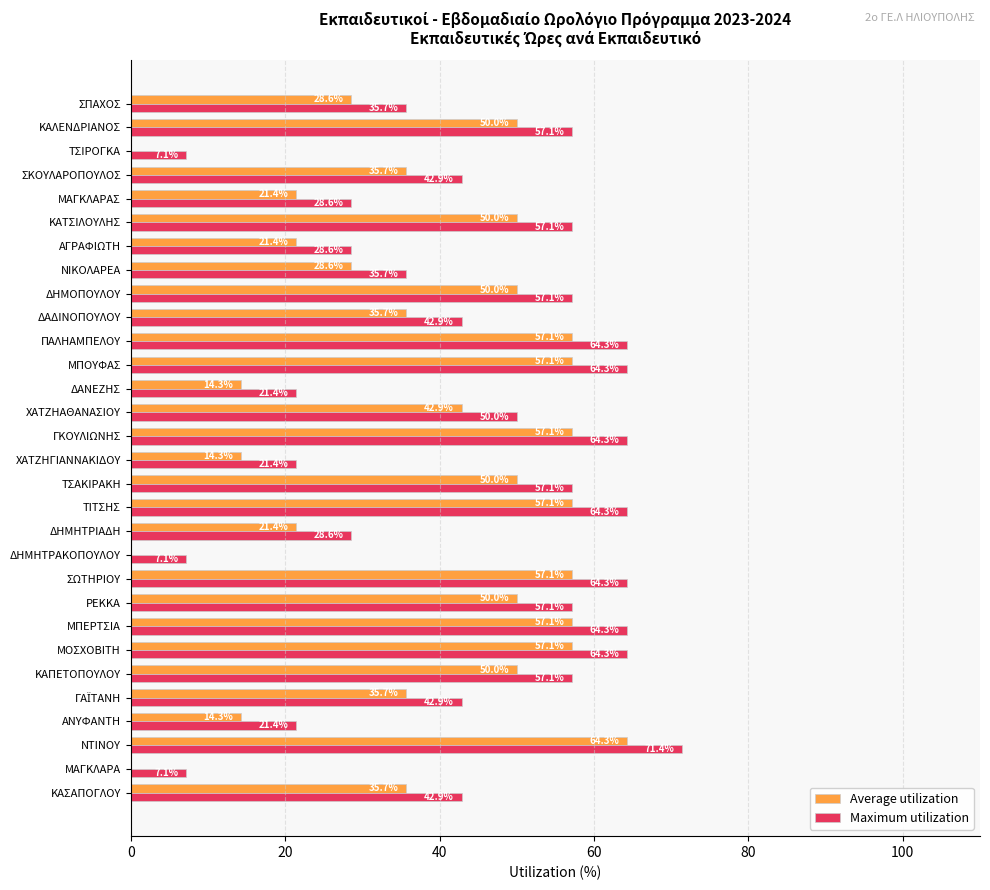

What is the maximum value for Maximum utilization?

71.4